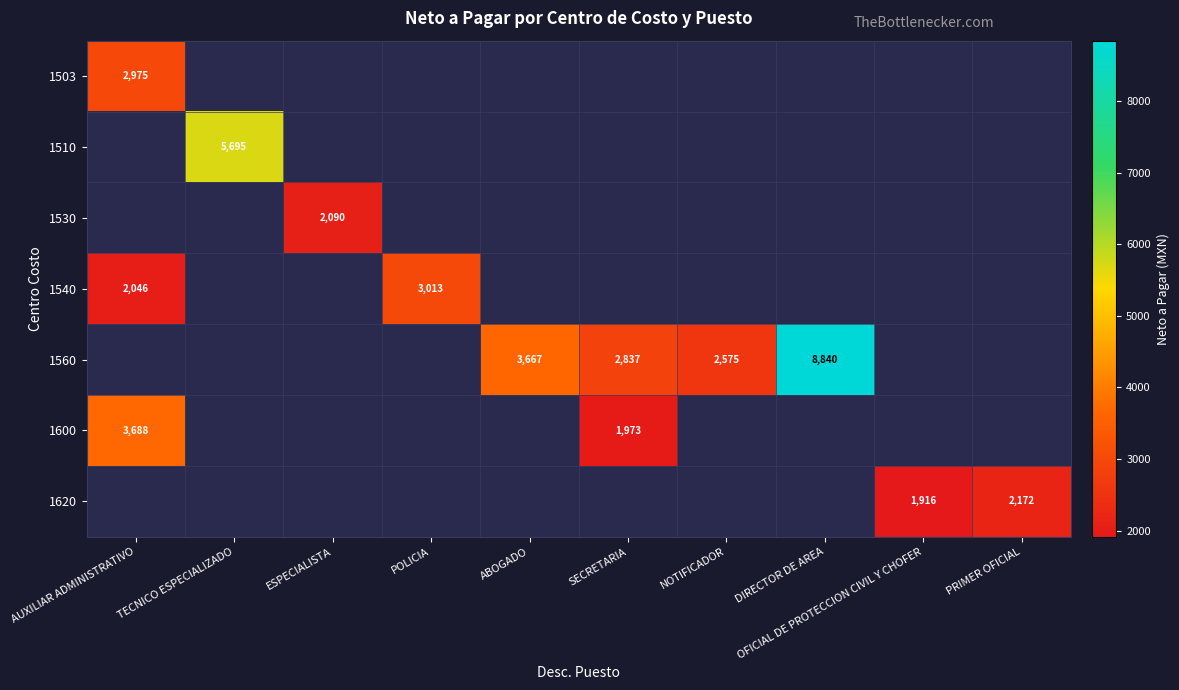

At which label is 1600 closest to 2830?

SECRETARIA